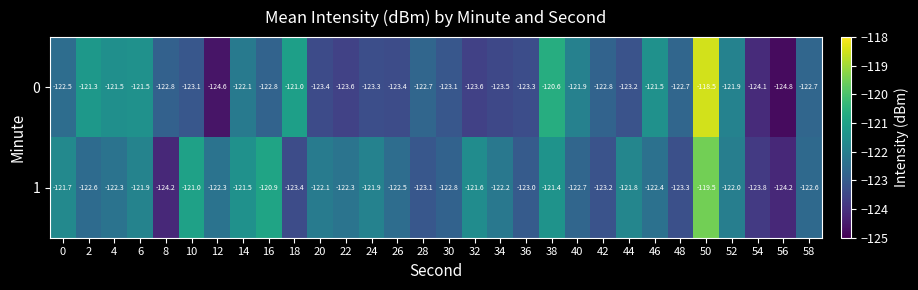

What is the maximum value for 0?

-118.5